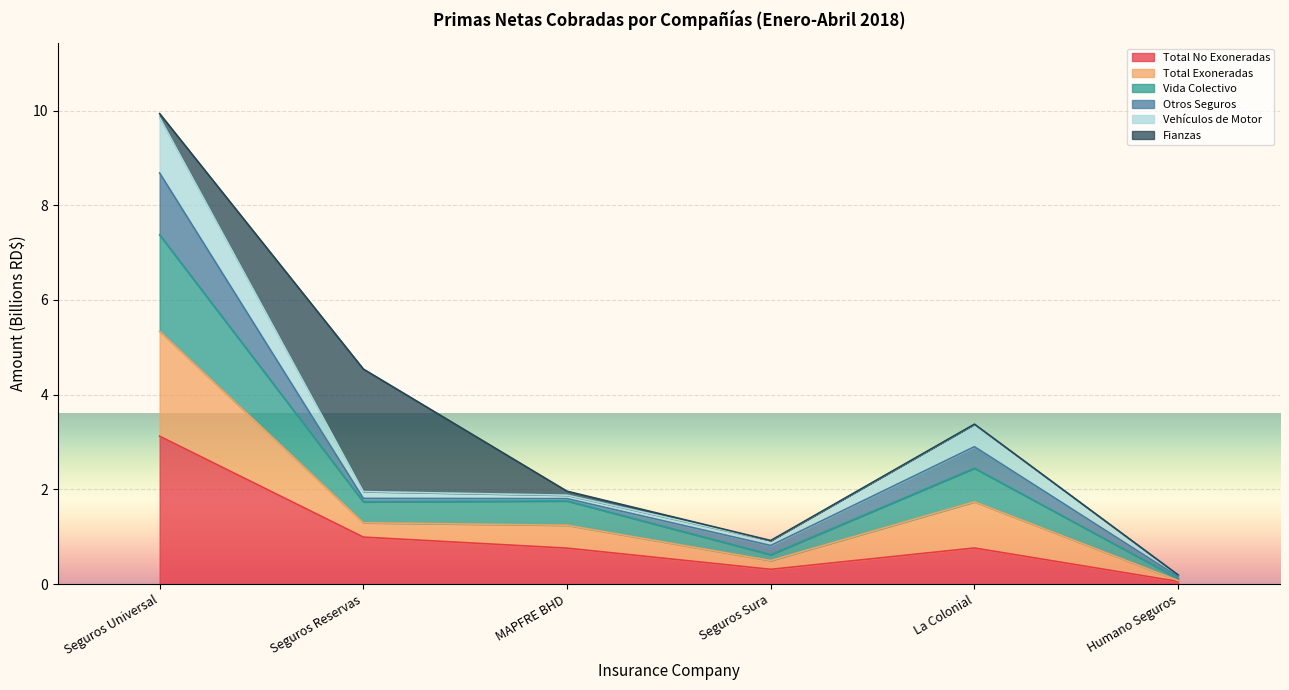

Between Humano Seguros and Seguros Universal, which is larger?

Seguros Universal